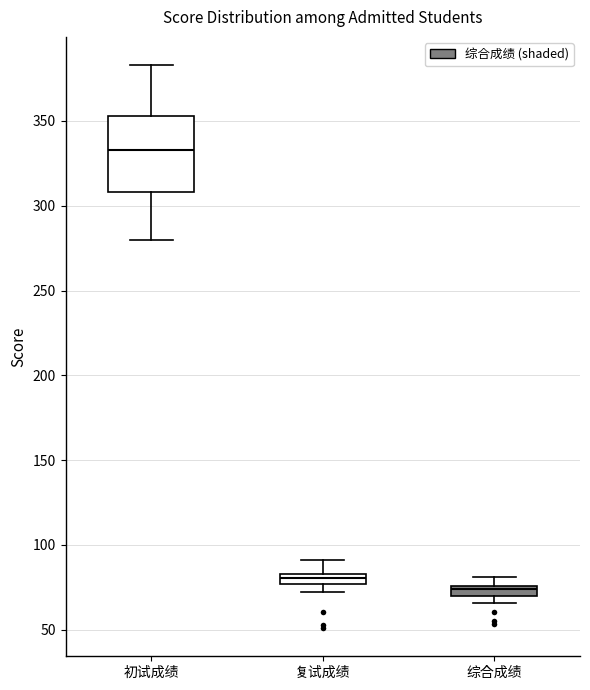

Which box is the tallest, from its lower edge to its upper edge?

初试成绩